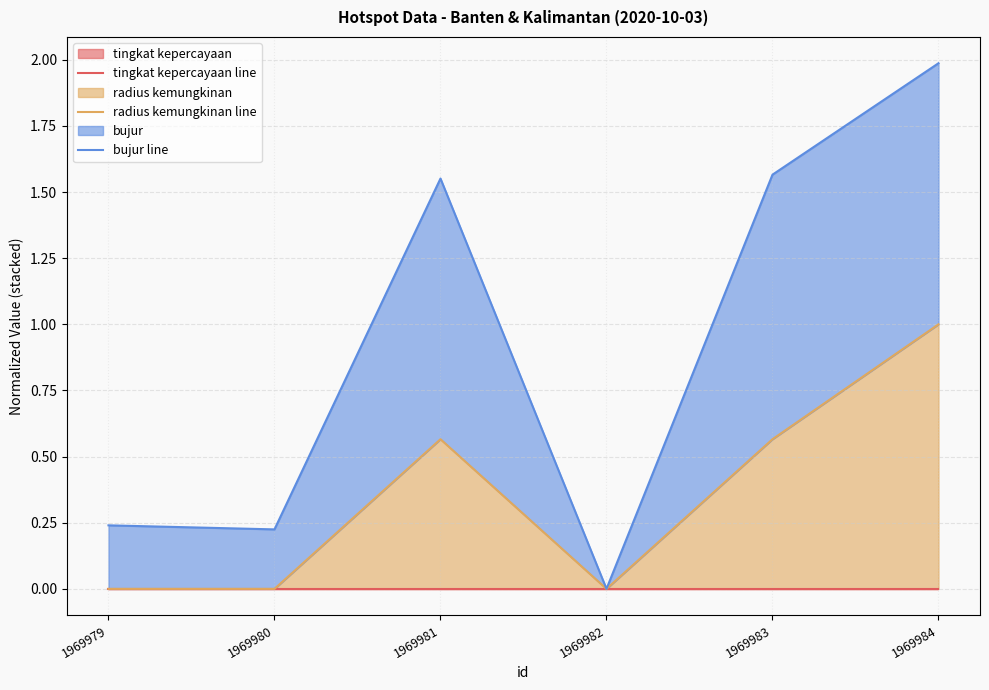

How many data points in bujur line are above 1?

3